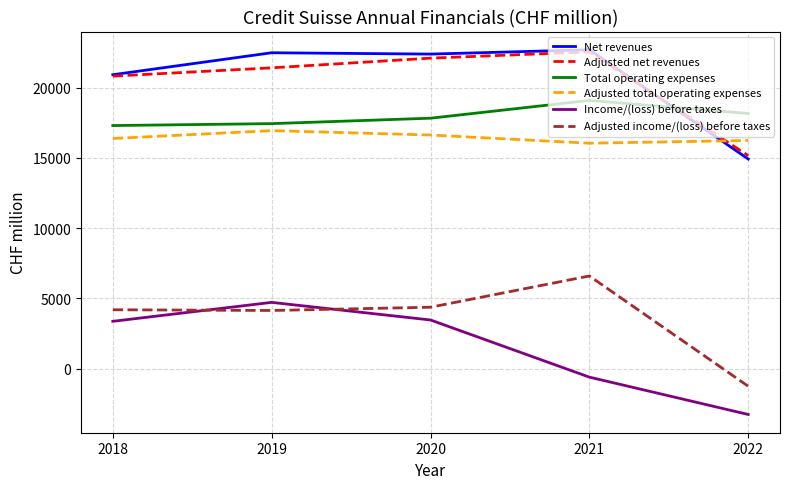

True or false: Adjusted net revenues has a value of 15164 at 2022.

True